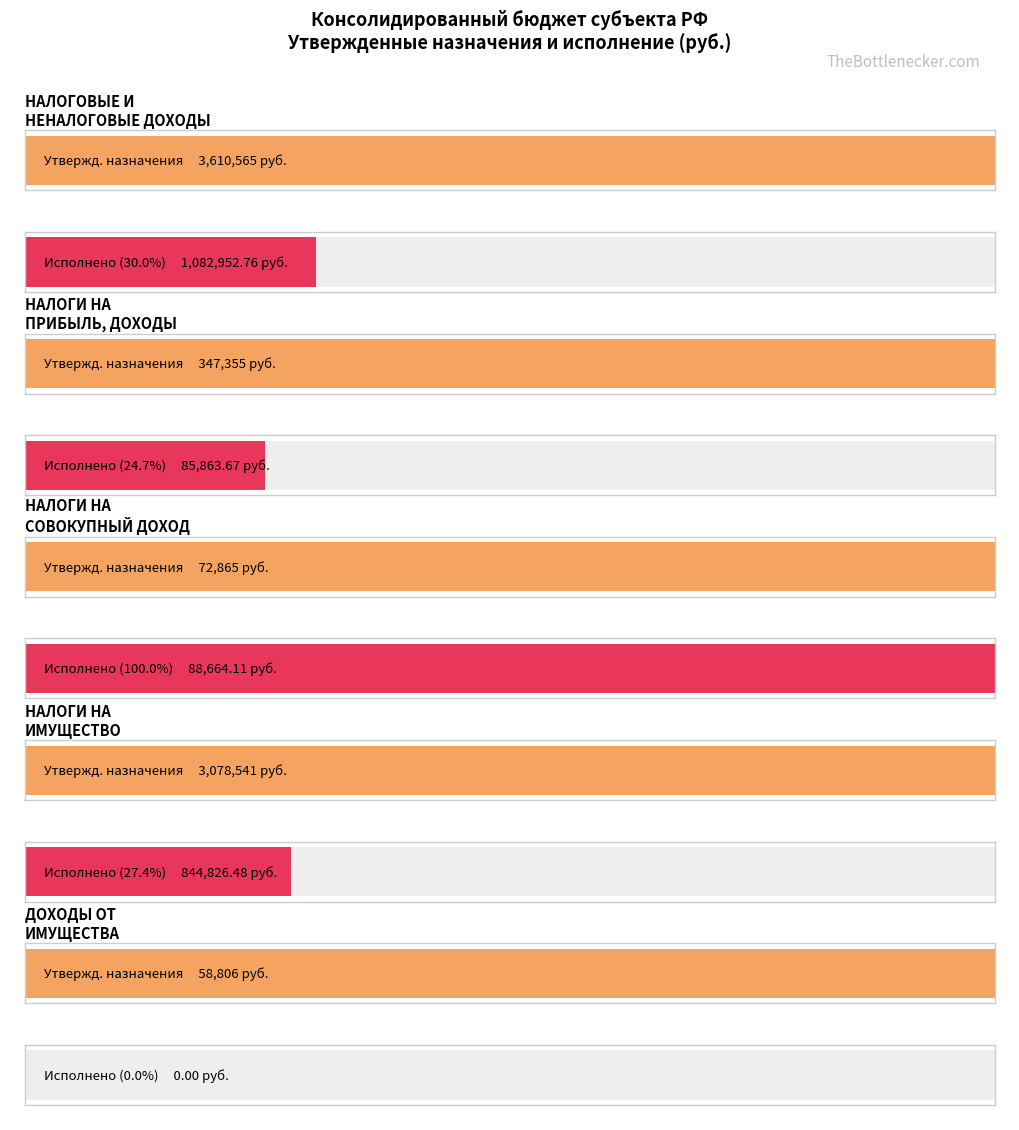

The value of Исполнено (консол. бюджет) at ДОХОДЫ ОТ
ИМУЩЕСТВА is 0.0. True or false?

True